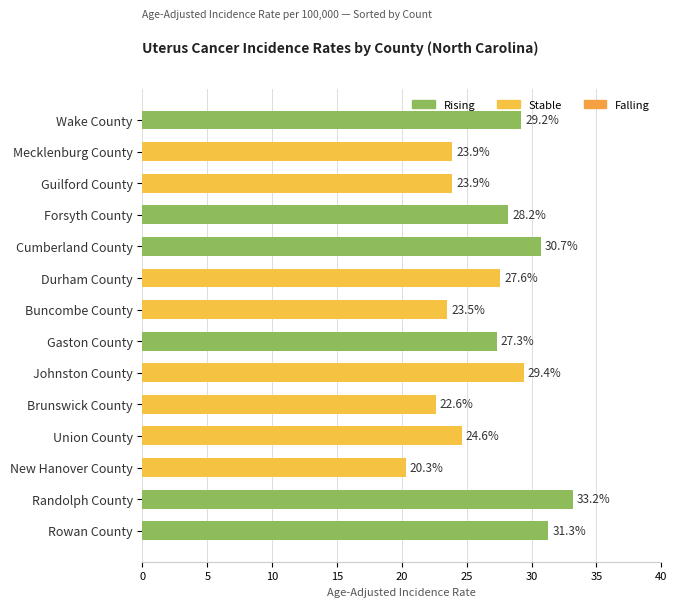

Is it true that the value at Buncombe County is 23.5?

True